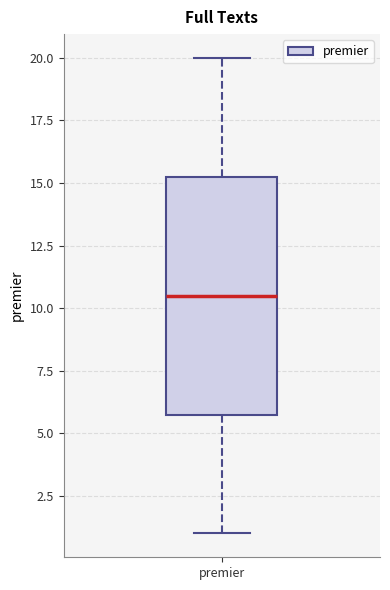

Transcribe this box plot: give where the median line is, the range the box spans, and where the two whiskers end, as read against the y-axis. The values are not printed on the chart, so give them approximately, as read against the axis.

median 10.5, box 6.0 to 15.5, whiskers 1.0 to 20.0